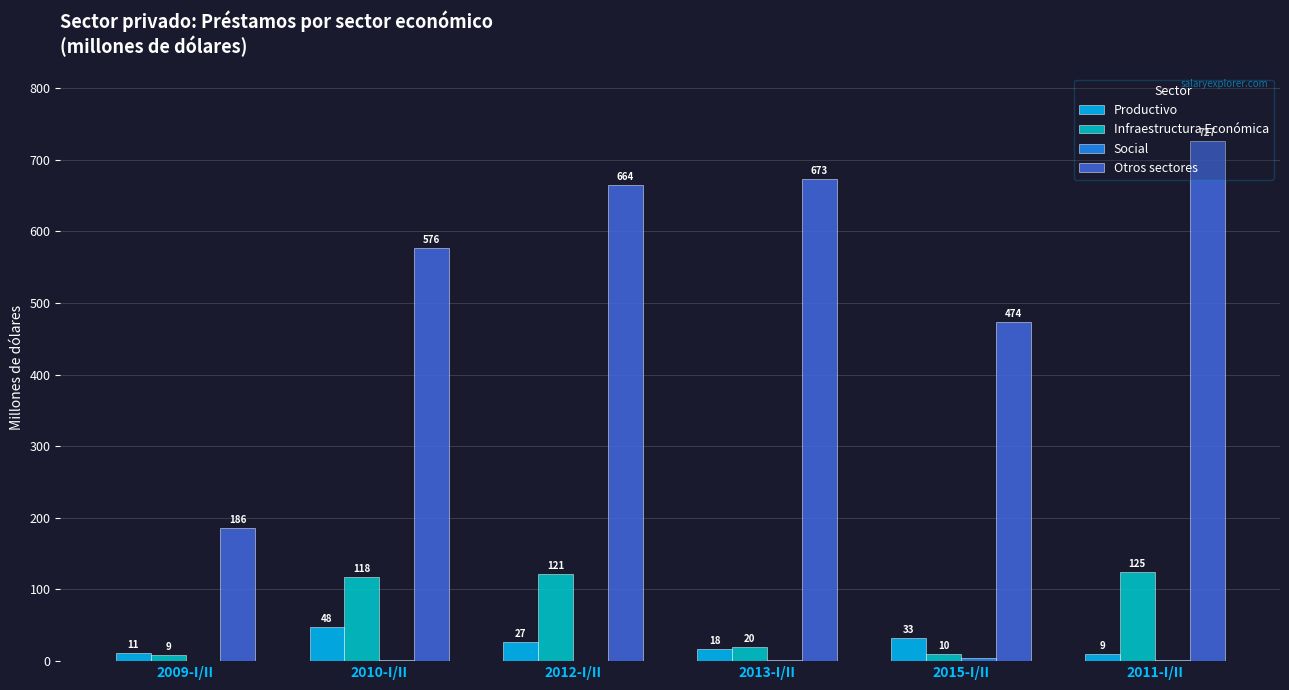

What is the sum of all Infraestructura Económica values?

403.2